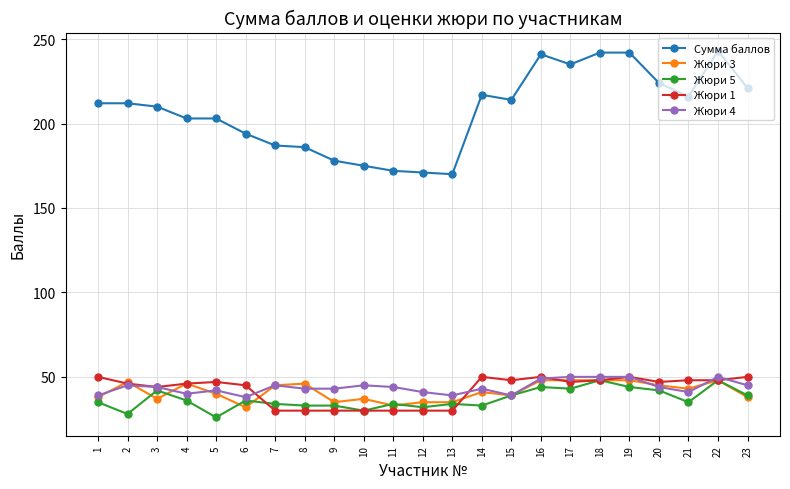

What is the minimum value shown in the chart?

26